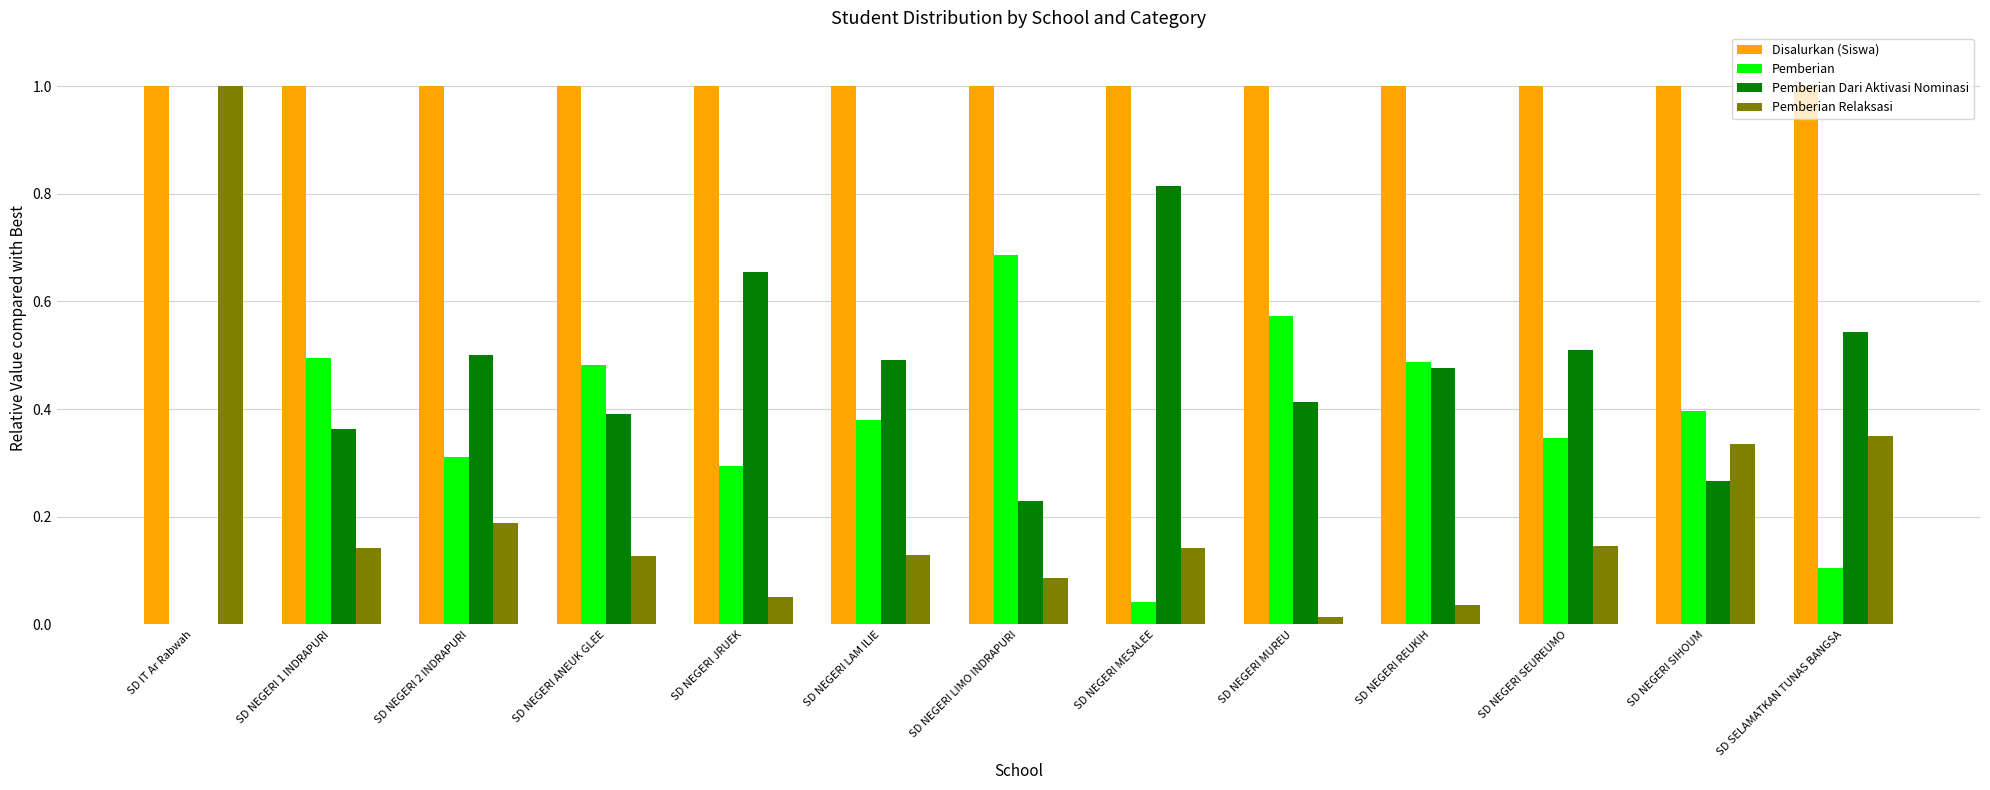

Between SD NEGERI ANEUK GLEE and SD SELAMATKAN TUNAS BANGSA, which series saw the biggest shift?

Pemberian